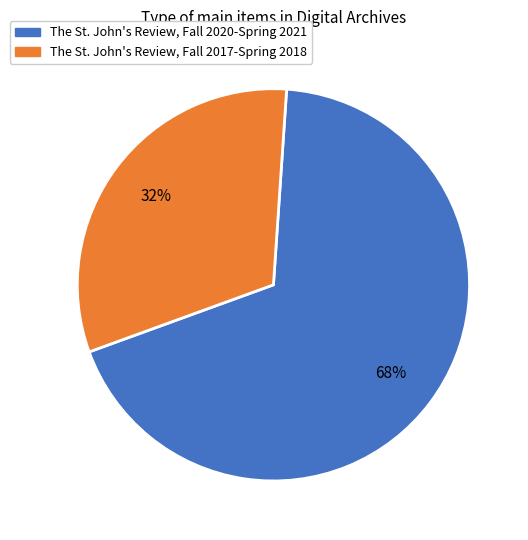

Which has a higher value, The St. John's Review, Fall 2020-Spring 2021 or The St. John's Review, Fall 2017-Spring 2018?

The St. John's Review, Fall 2020-Spring 2021